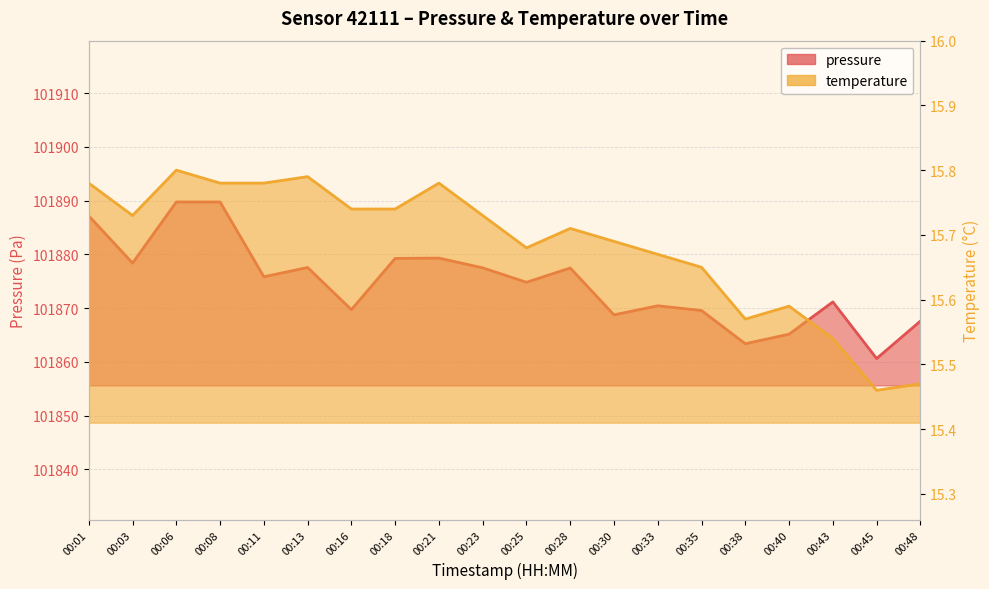

Reading left to right, what are all the values shown in this chart?

pressure: 00:01=101887.2	00:03=101878.4	00:06=101889.8	00:08=101889.8	00:11=101875.8	00:13=101877.6	00:16=101869.7	00:18=101879.2	00:21=101879.3	00:23=101877.5	00:25=101874.8	00:28=101877.5	00:30=101868.8	00:33=101870.4	00:35=101869.6	00:38=101863.4	00:40=101865.2	00:43=101871.2	00:45=101860.6	00:48=101867.6
temperature: 00:01=15.8	00:03=15.7	00:06=15.8	00:08=15.8	00:11=15.8	00:13=15.8	00:16=15.7	00:18=15.7	00:21=15.8	00:23=15.7	00:25=15.7	00:28=15.7	00:30=15.7	00:33=15.7	00:35=15.7	00:38=15.6	00:40=15.6	00:43=15.5	00:45=15.5	00:48=15.5